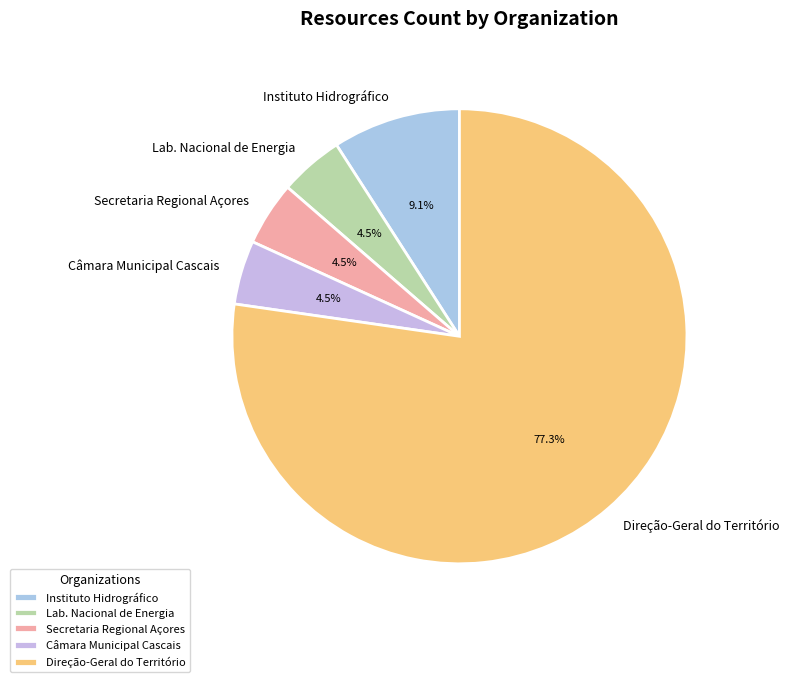

Which slice is the largest?

Direção-Geral do Território